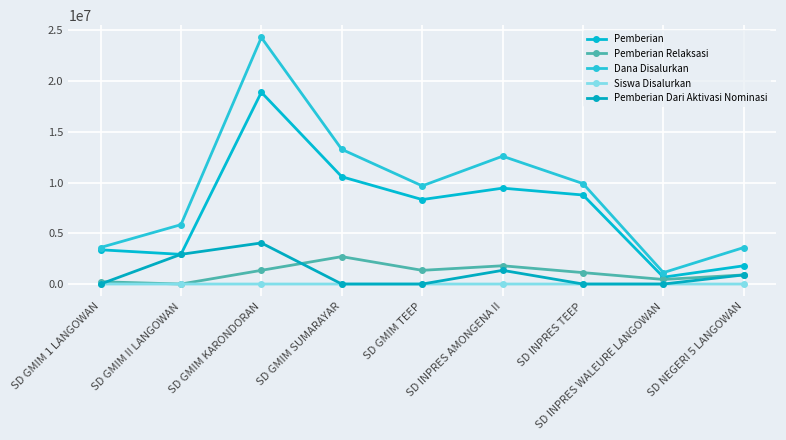

What is the highest value of the Siswa Disalurkan series?

57